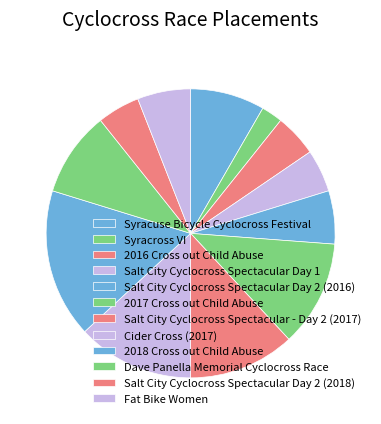

What percentage is the Salt City Cyclocross Spectacular Day 2 (2018) slice, to the nearest percent?

5%